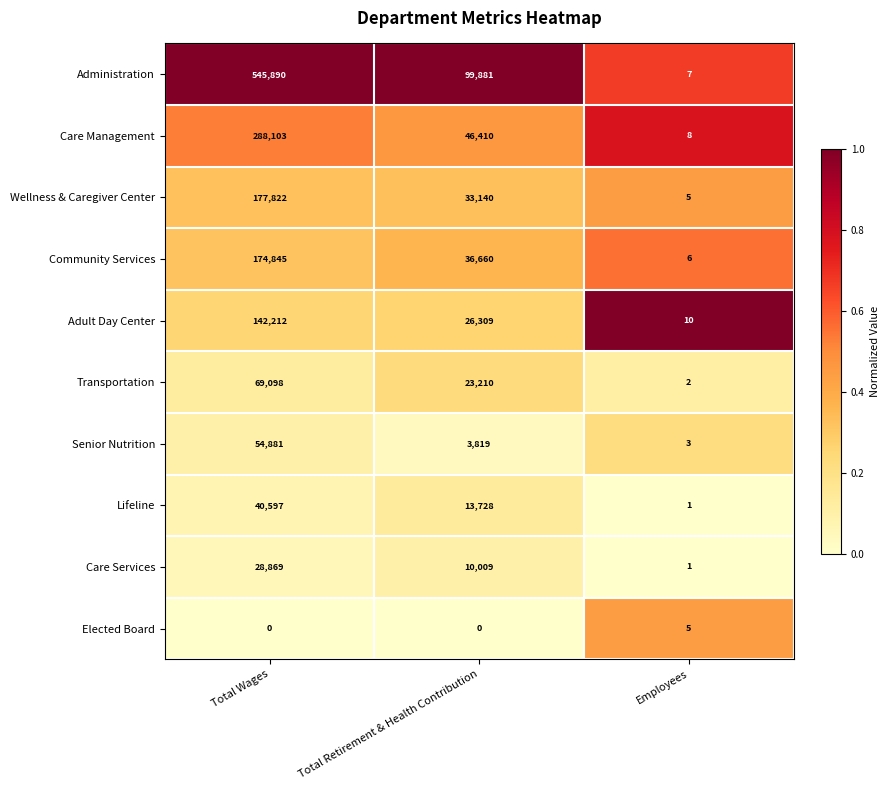

What value does the Community Services series have at Total Retirement & Health Contribution?

36660